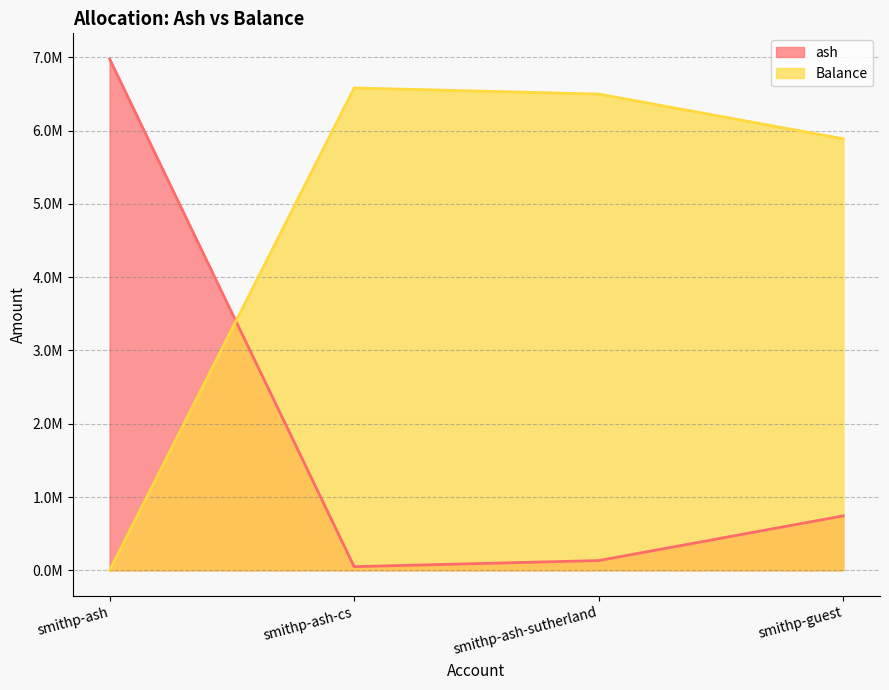

How many values in the Balance series exceed 6497789?

2